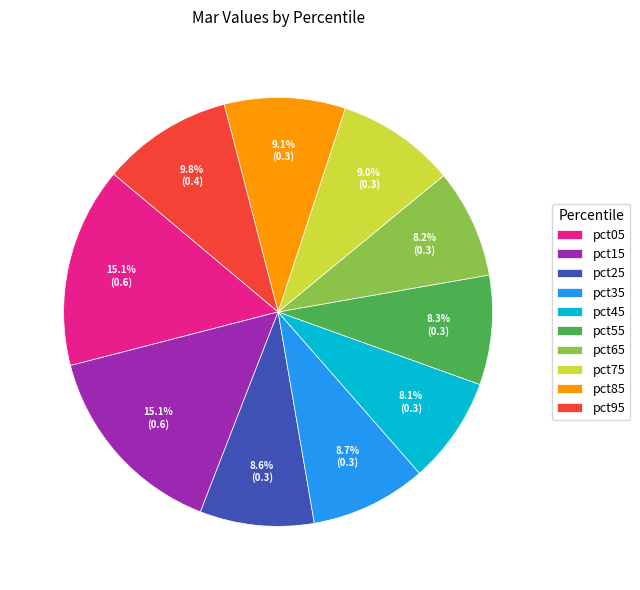

To the nearest percent, what is the average slice percentage?

10%